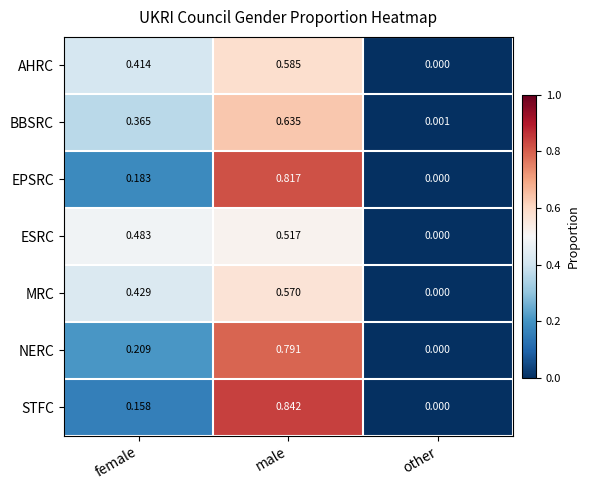

At which label is MRC closest to 0?

other